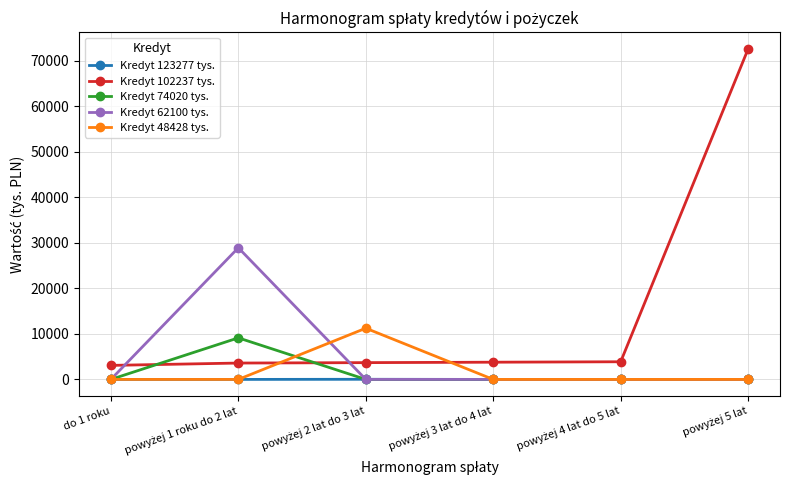

What is the sum of all Kredyt 48428 tys. values?

11246